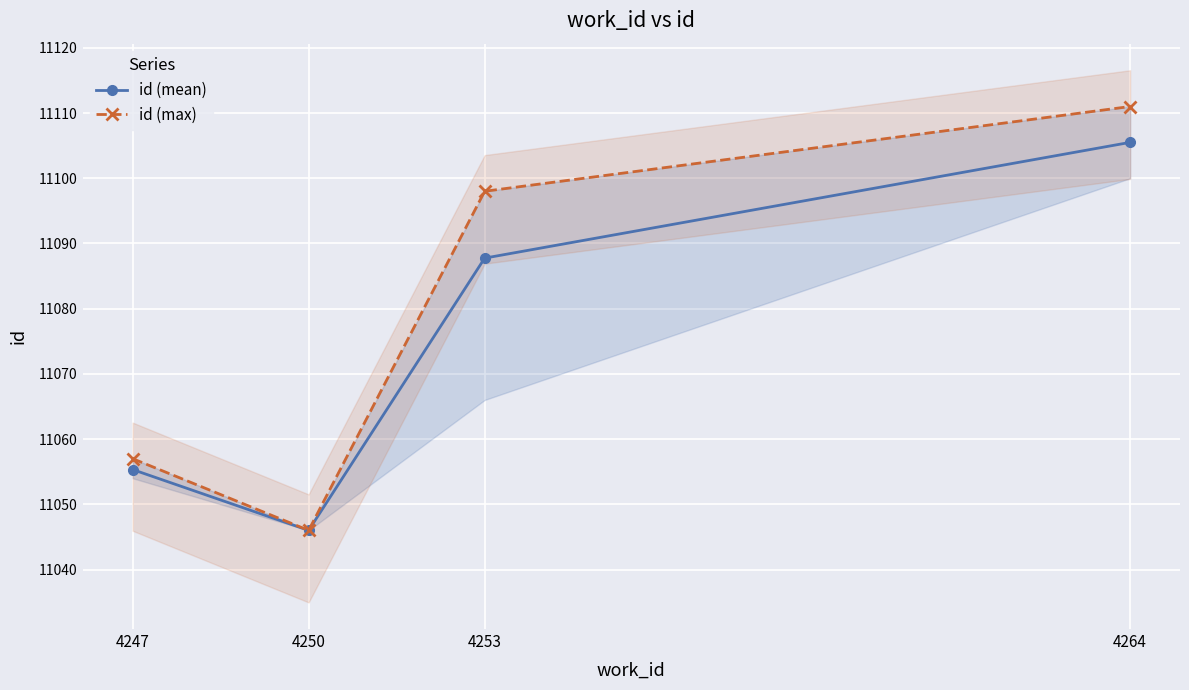

Where does the id (max) series first go above 11098?

4264